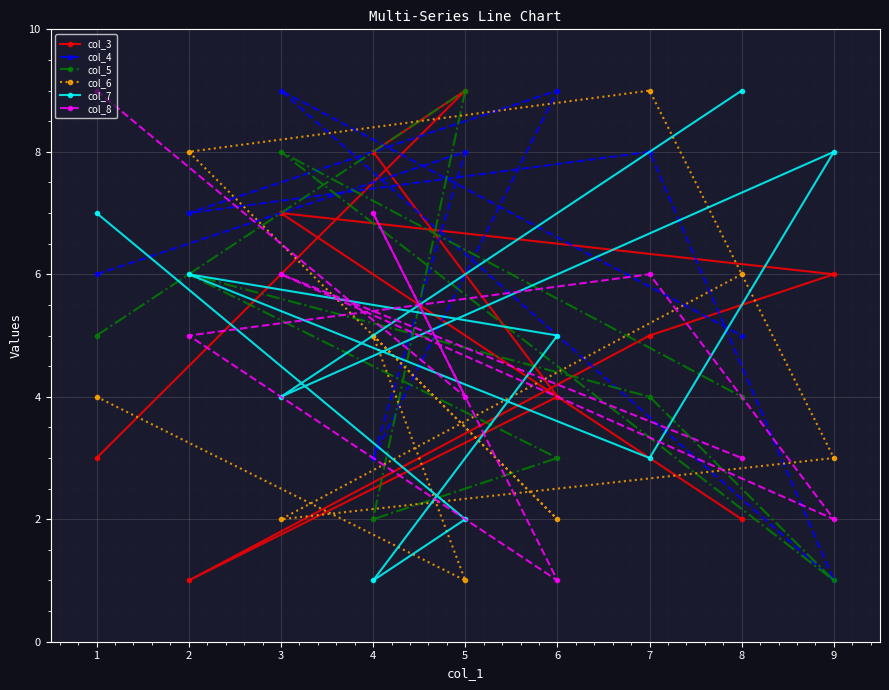

How many intersections are there between col_6 and col_5?

5